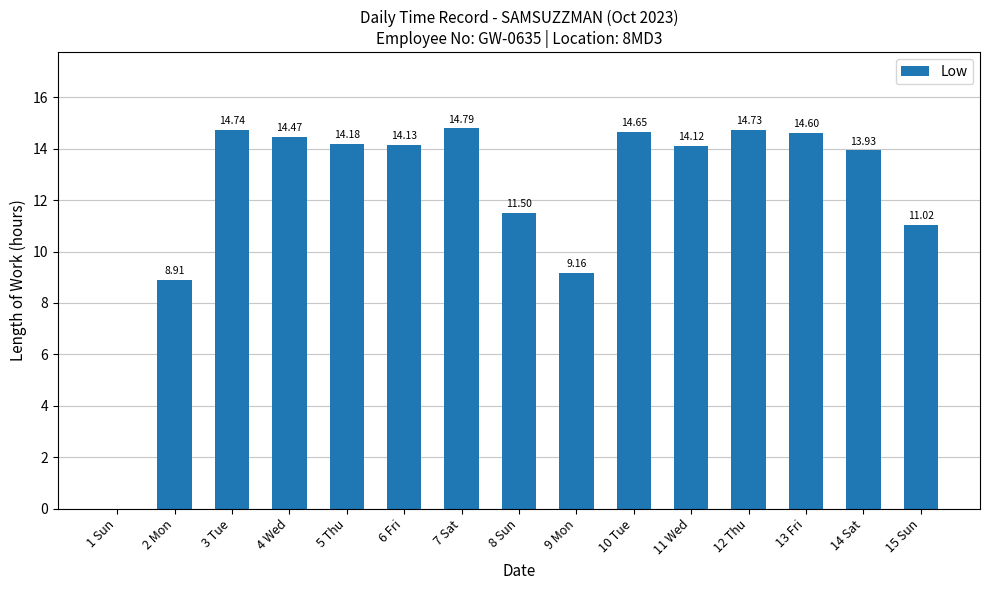

How many positive values are there?

14